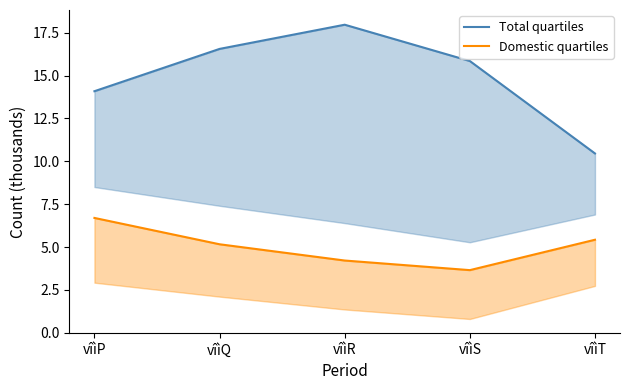

Which series has the widest spread of values?

Total quartiles